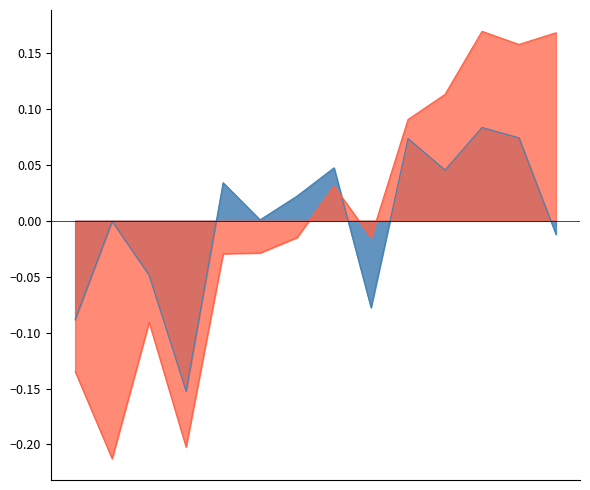

At 2014, list the series in order from largest to smallest.

UNIRANKS world rank, Webometrices world rank